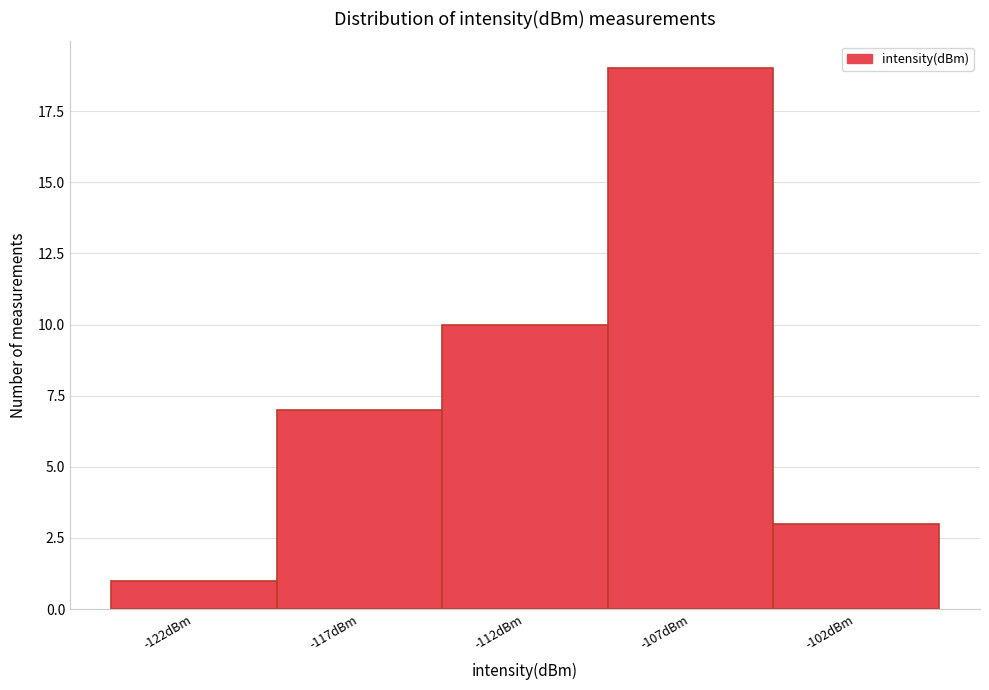

Reading left to right, transcribe all the data shown in this chart.

-122dBm=1	-117dBm=7	-112dBm=10	-107dBm=19	-102dBm=3